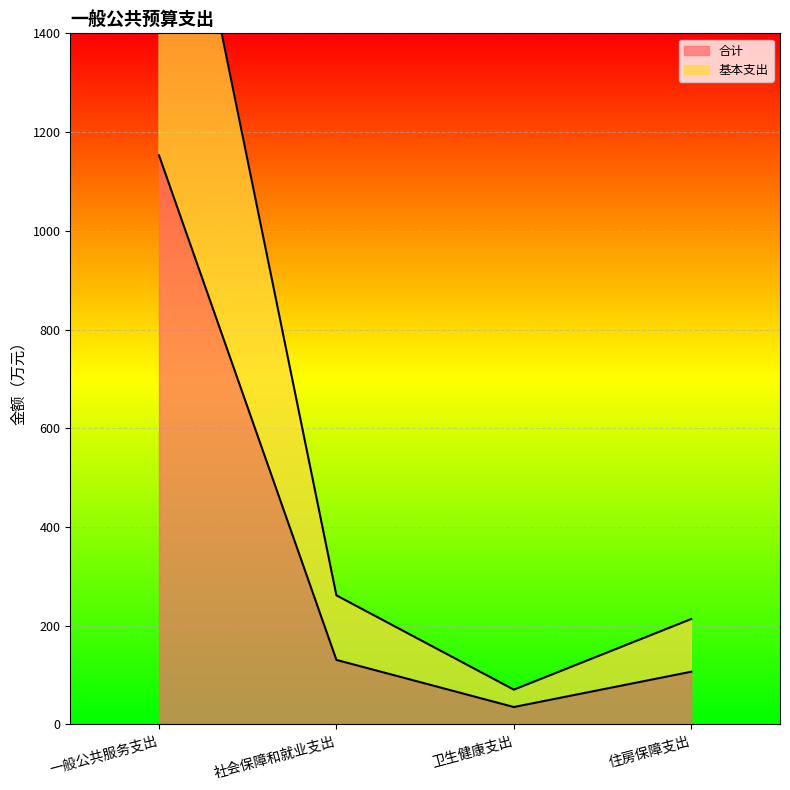

Which series has the largest range (max minus min)?

基本支出